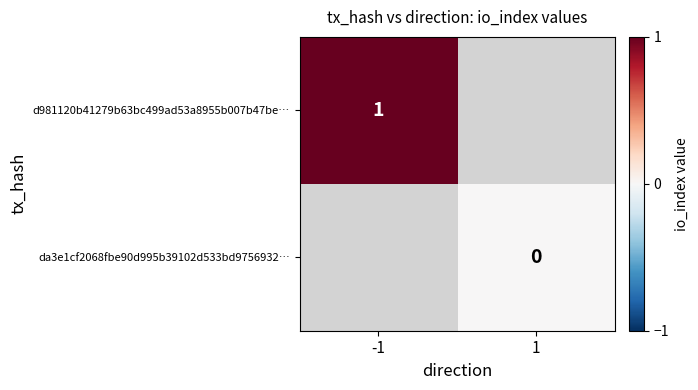

The d981120b41279b63bc499ad53a8955b007b47be… series shows 2 at -1. True or false?

False